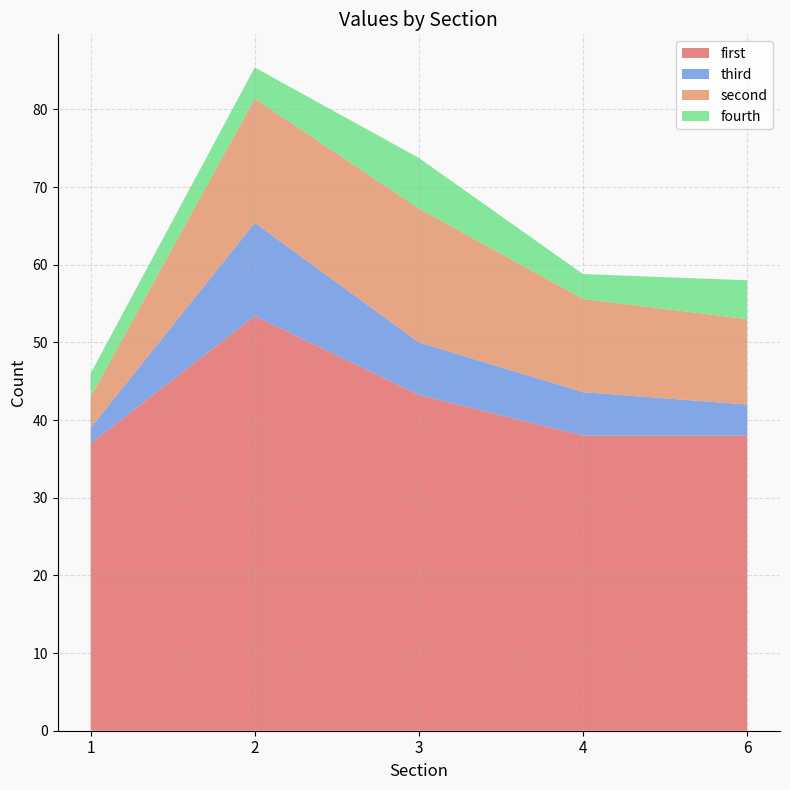

What is the lowest value of the first series?

37.0